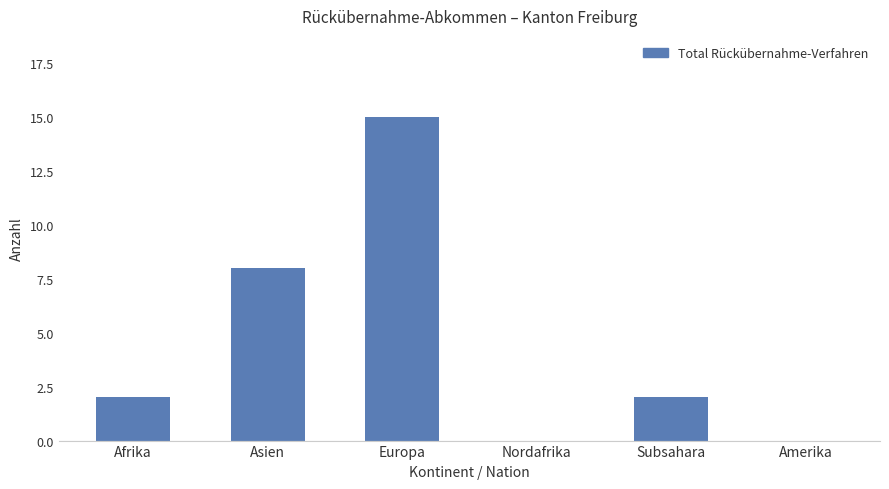

Is it true that the value at Nordafrika is 0?

True